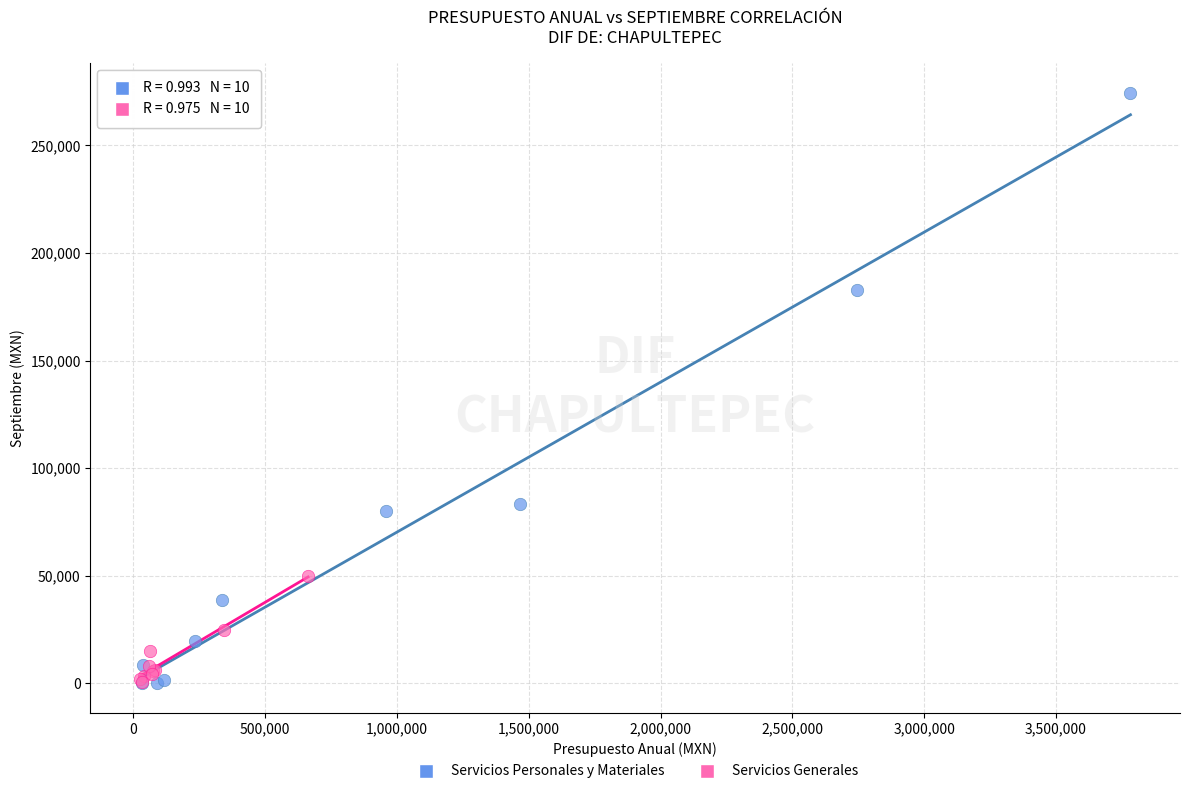

Which series has the widest spread of Y values?

Servicios Personales y Materiales